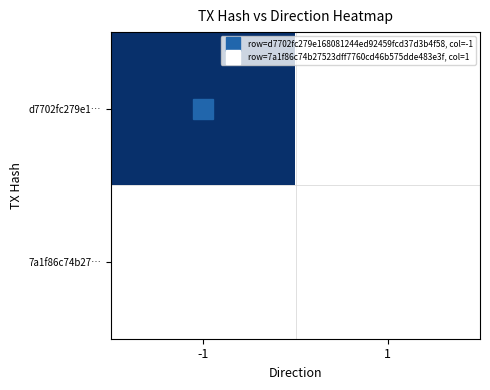

Reading left to right, list all the values displayed in this chart.

d7702fc279e1…: -1=1	1=0
7a1f86c74b27…: -1=0	1=0